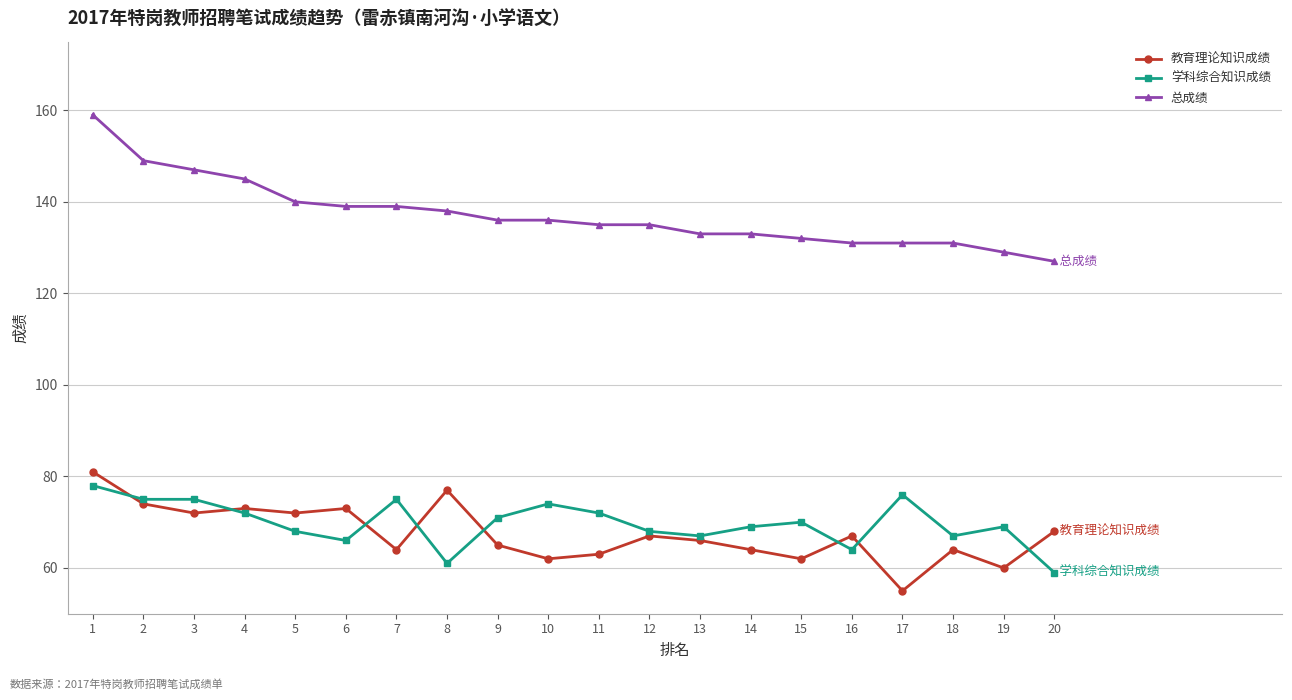

Reading right to left, transcribe all the data shown in this chart.

教育理论知识成绩: 68	60	64	55	67	62	64	66	67	63	62	65	77	64	73	72	73	72	74	81
学科综合知识成绩: 59	69	67	76	64	70	69	67	68	72	74	71	61	75	66	68	72	75	75	78
总成绩: 127	129	131	131	131	132	133	133	135	135	136	136	138	139	139	140	145	147	149	159